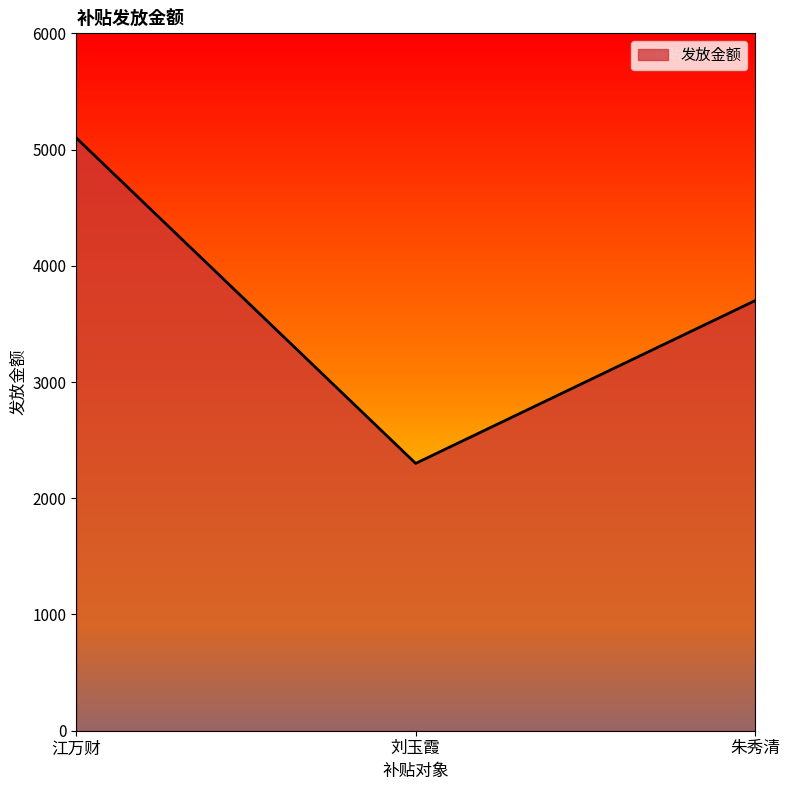

How many values are between 2300 and 5100?

3